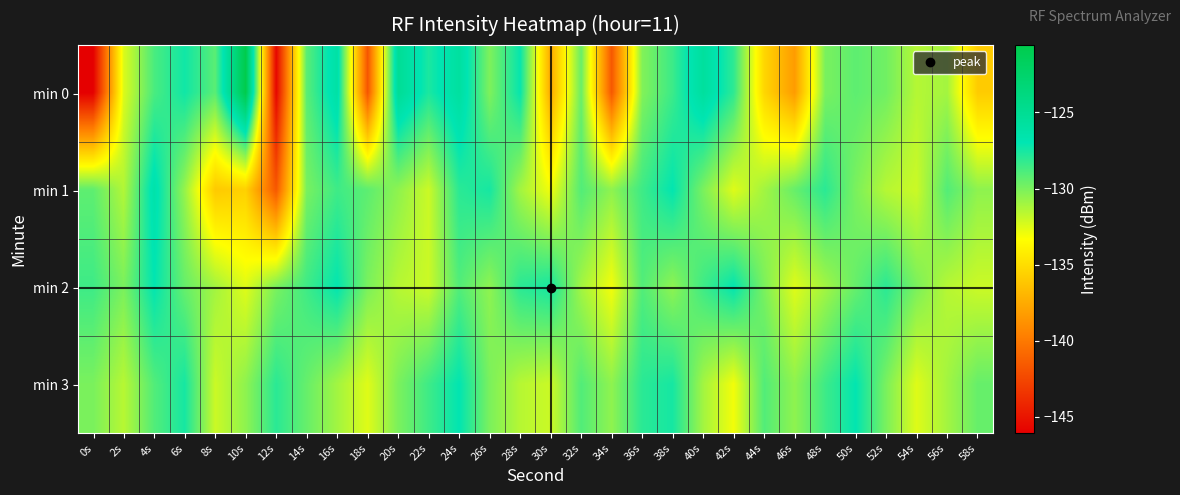

What is the minimum value shown in the chart?

-146.1